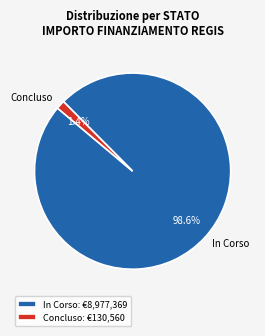

Between In Corso and Concluso, which is larger?

In Corso